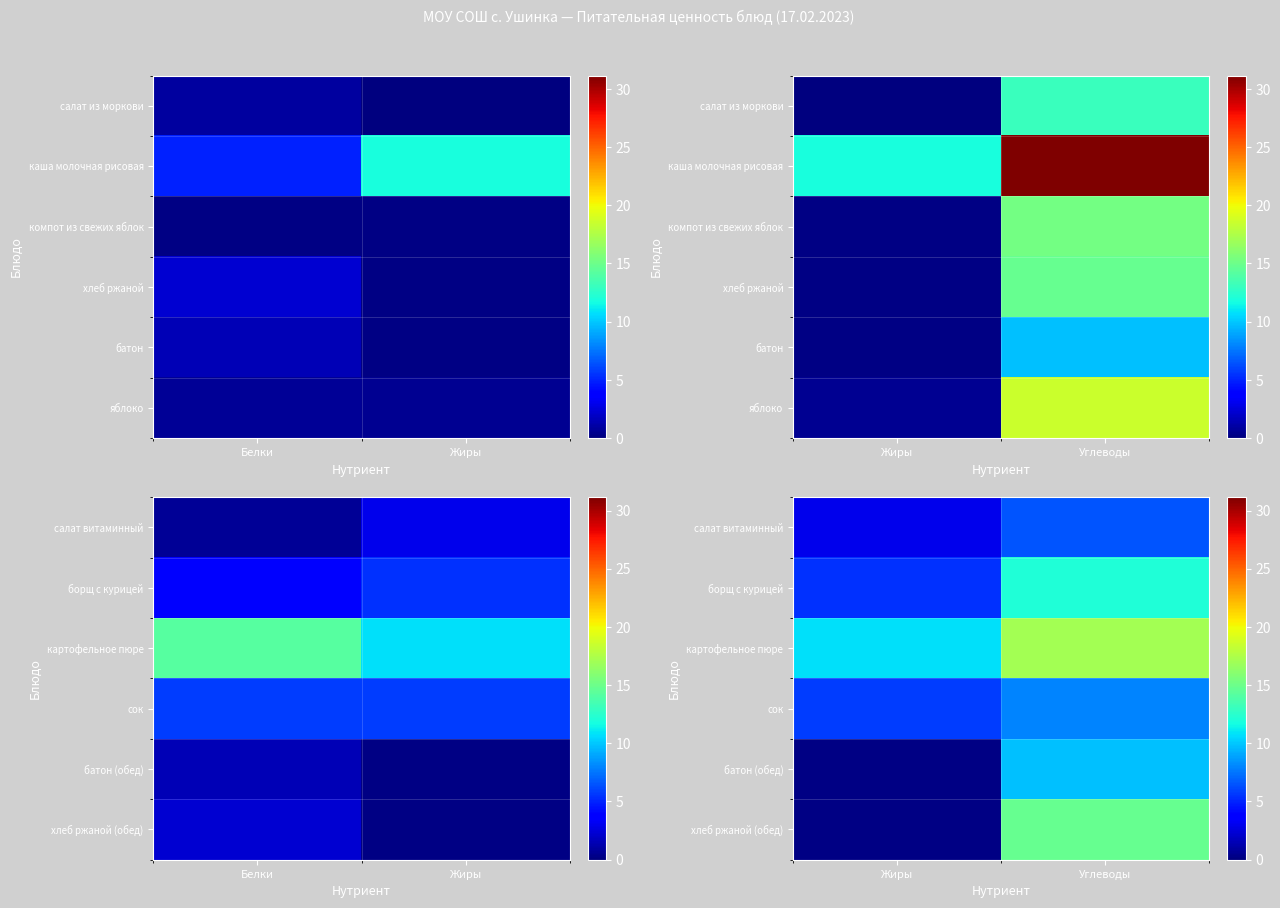

Is the value of батон (обед) at Углеводы greater than the value of картофельное пюре at Углеводы?

No